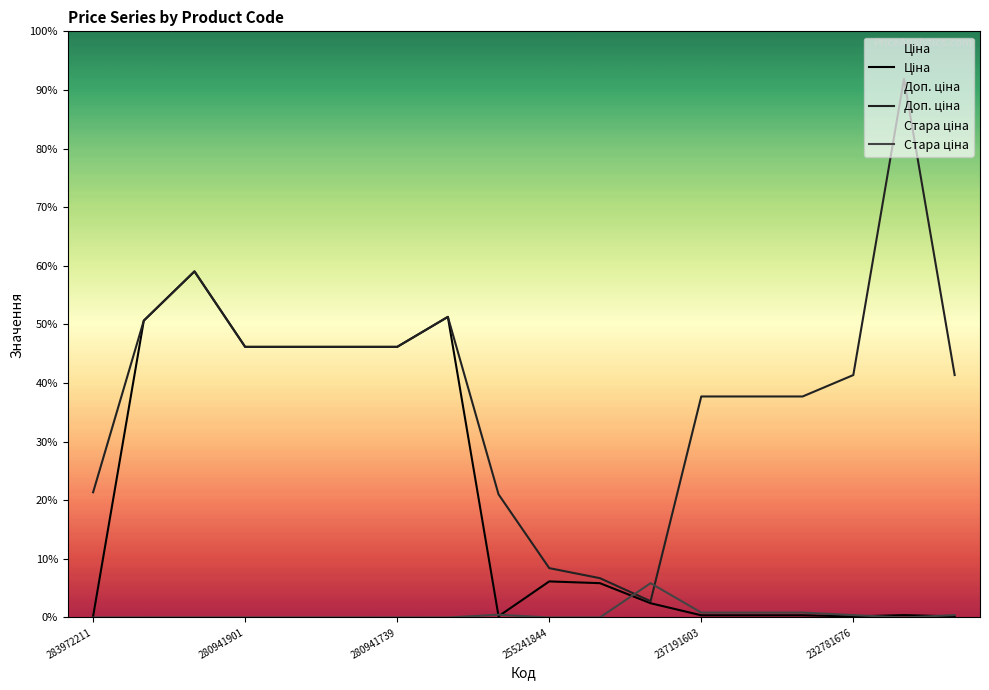

At how many categories does at least one series exceed 10081?

1